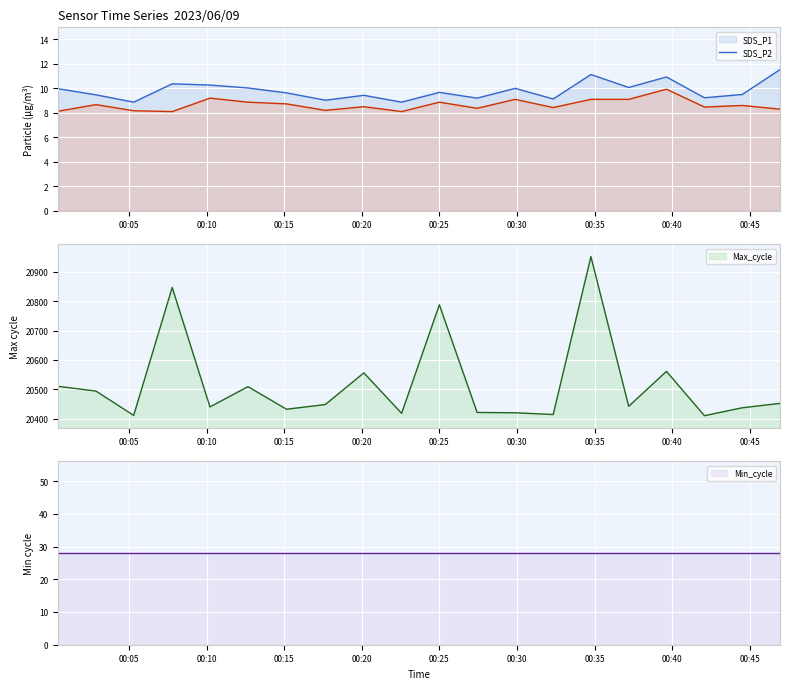

The SDS_P2 series shows 14.7 at 2023/06/09 00:10:13. True or false?

False